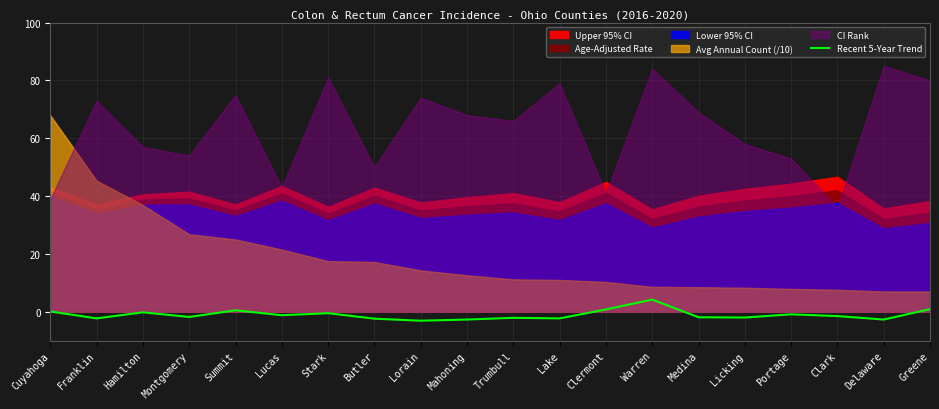

Count the number of values greater than -1.

8